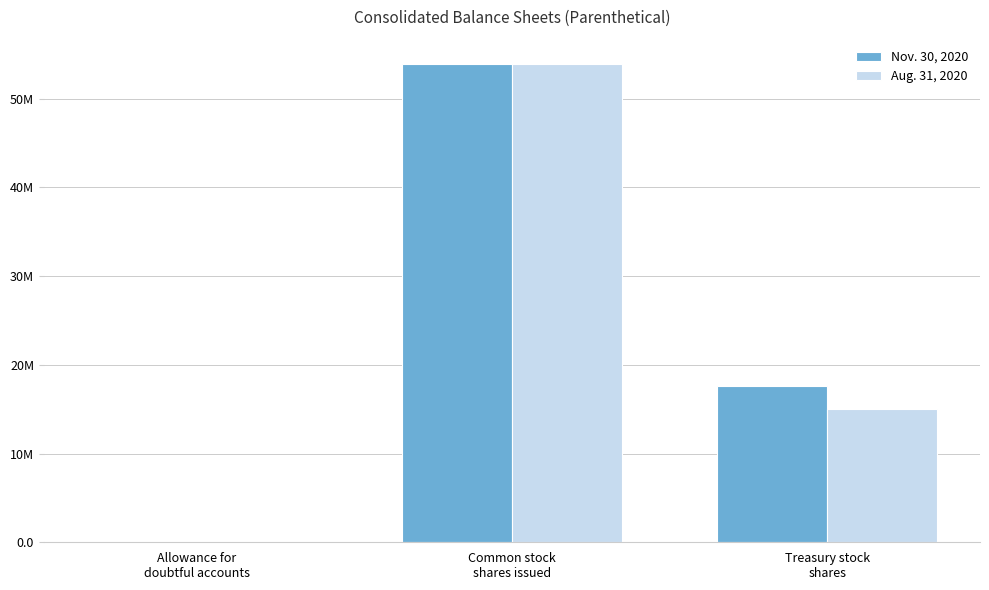

Which series has the largest total across all categories?

Nov. 30, 2020